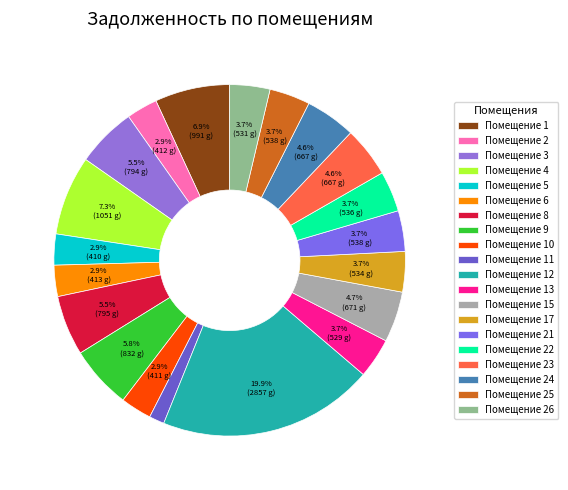

Is there a majority slice in this chart?

No